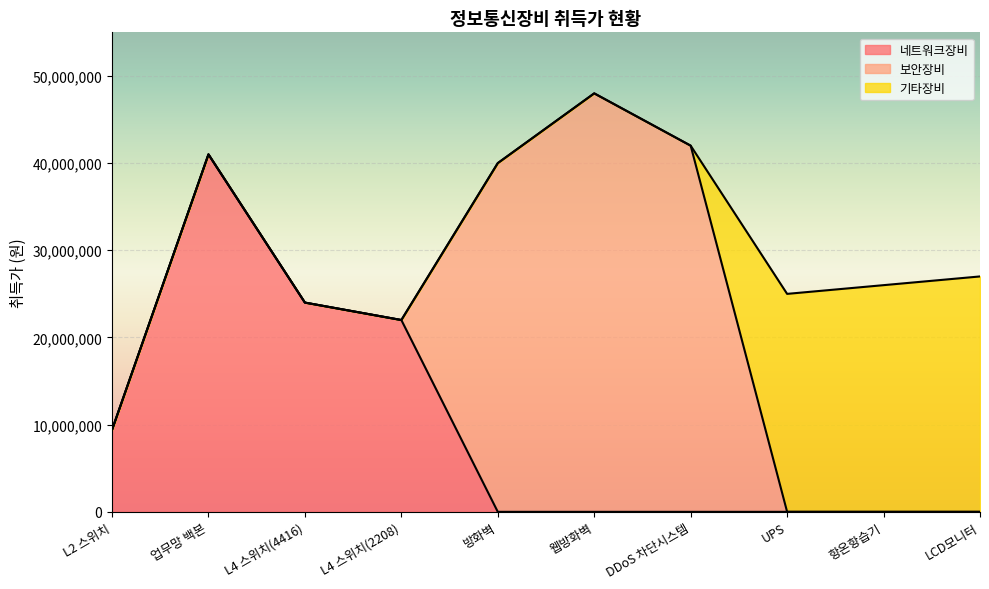

What is the spread (max minus min) of values at 웹방화벽?

48000000